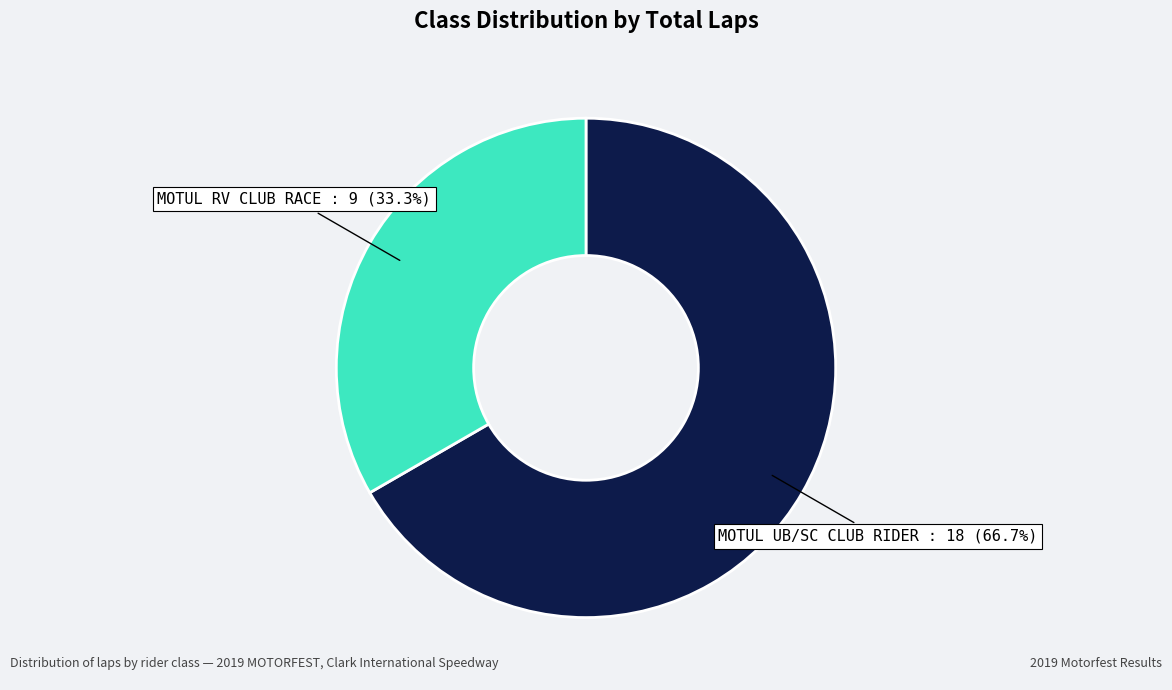

What is the ratio of the value at MOTUL UB/SC CLUB RIDER to the value at MOTUL RV CLUB RACE?

2.0